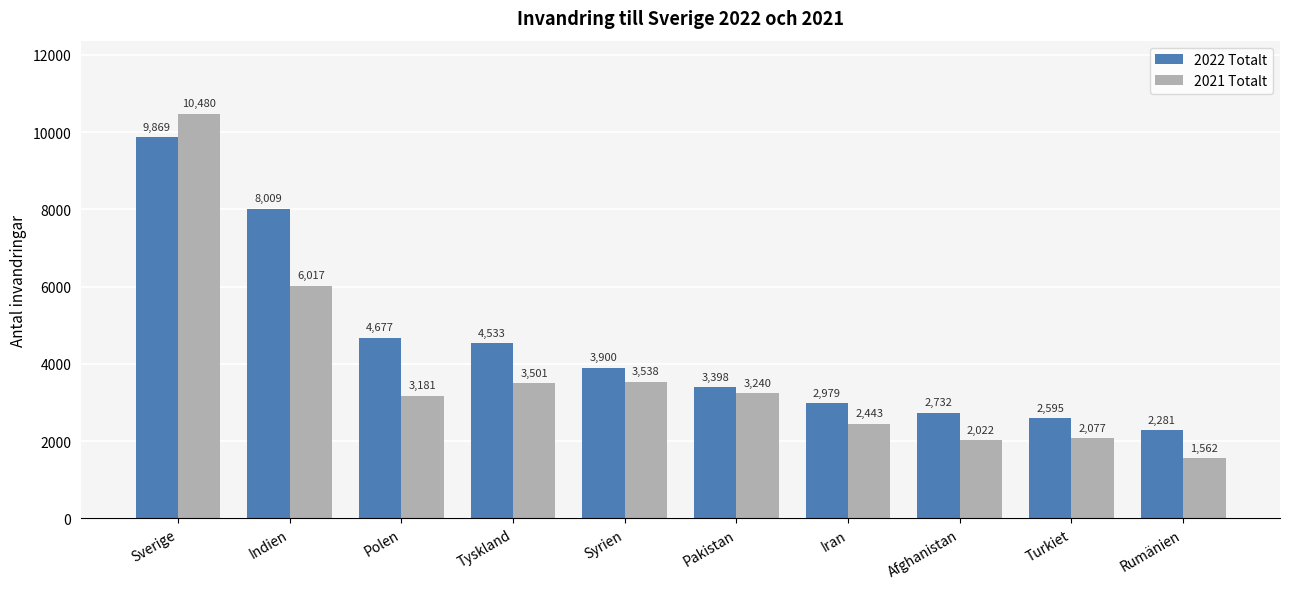

Where is 2022 Totalt nearest to the value 6075?

Polen